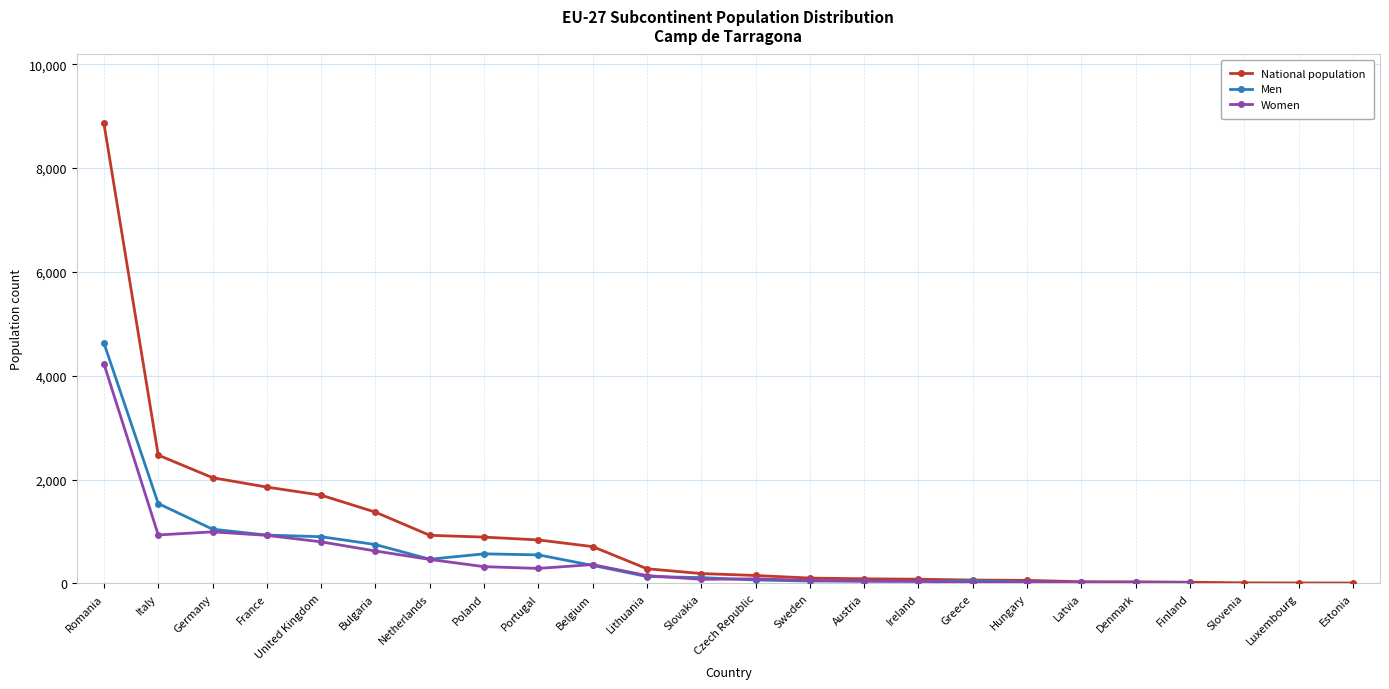

Which label corresponds to the largest value in the chart?

Romania